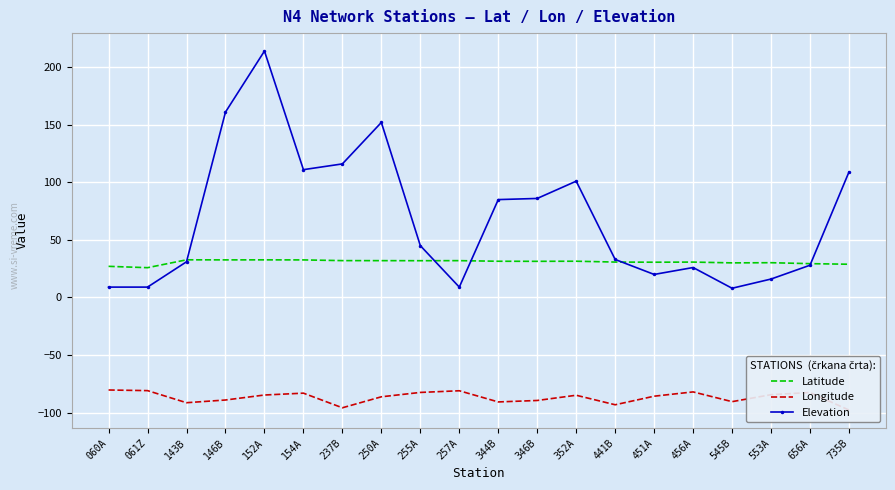

True or false: Latitude has a value of 14.5 at 735B.

False